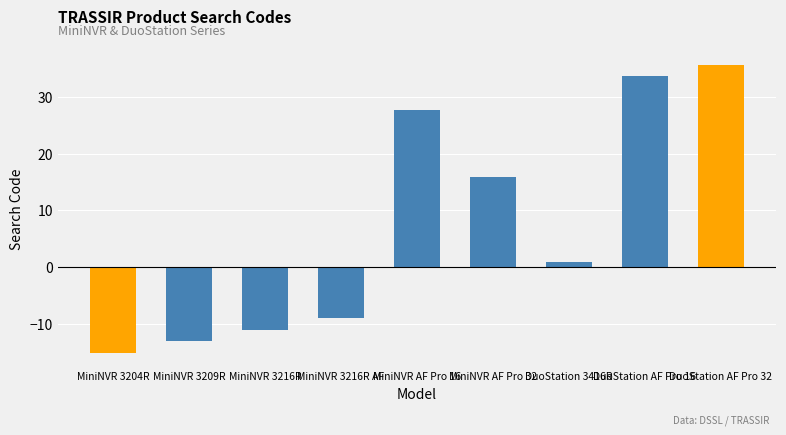

Where does the data first go above 0?

MiniNVR AF Pro 16